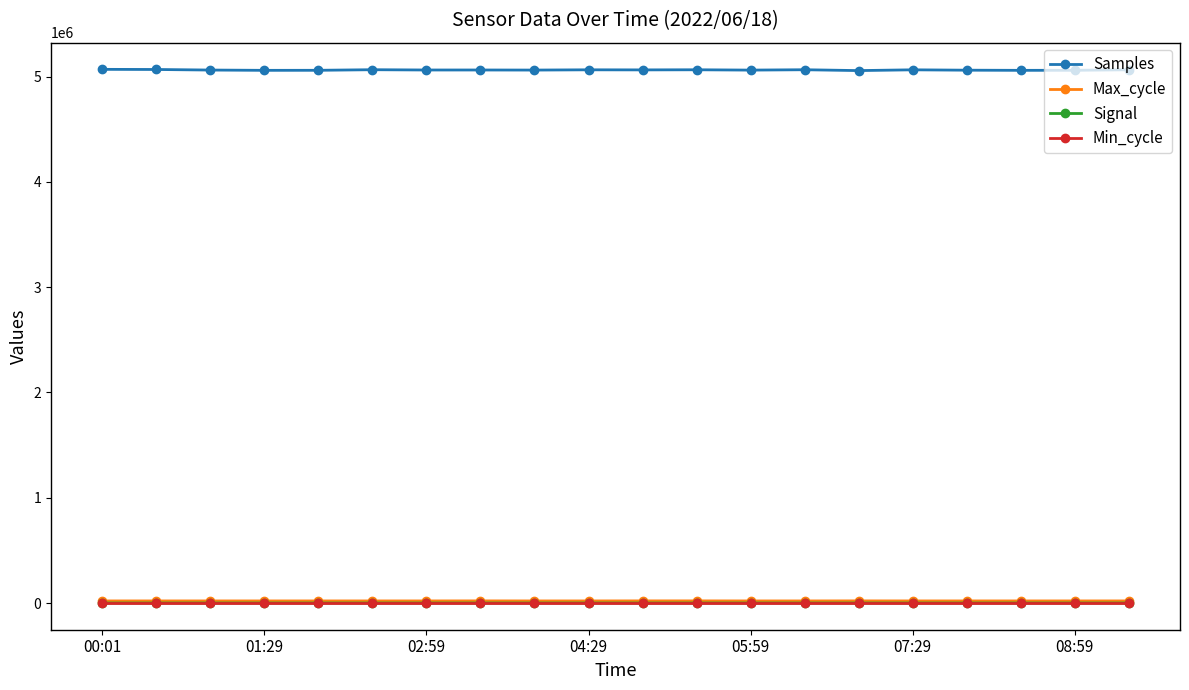

What is the greatest value displayed?

5069128